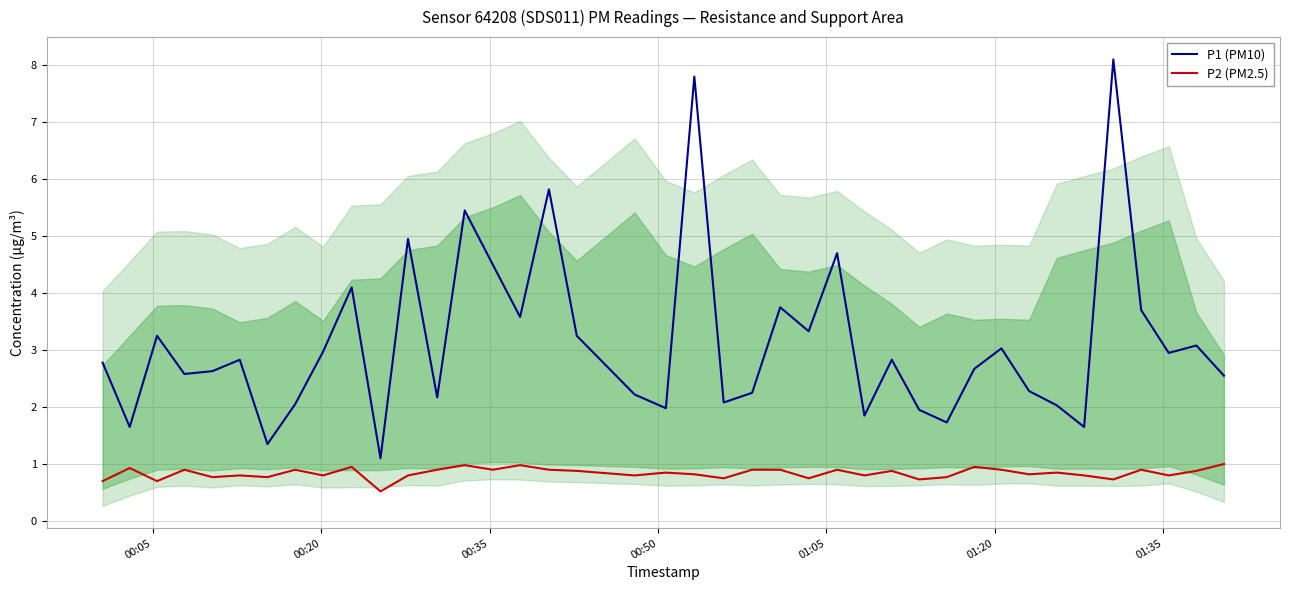

Rank the series by their average value, from lowest to highest.

P2 (PM2.5), P1 (PM10)